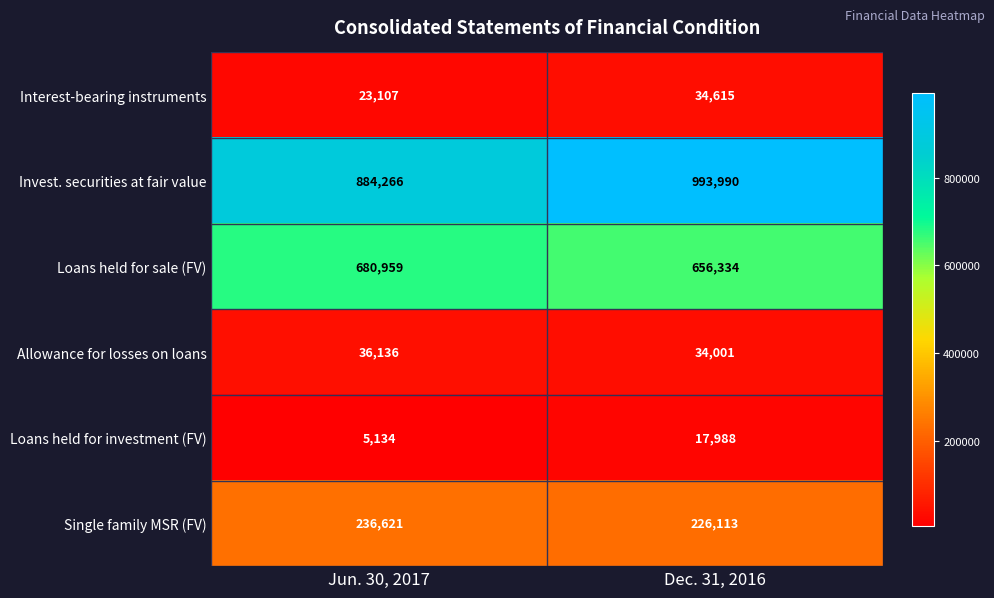

Read the Single family MSR (FV) value at Dec. 31, 2016.

226113